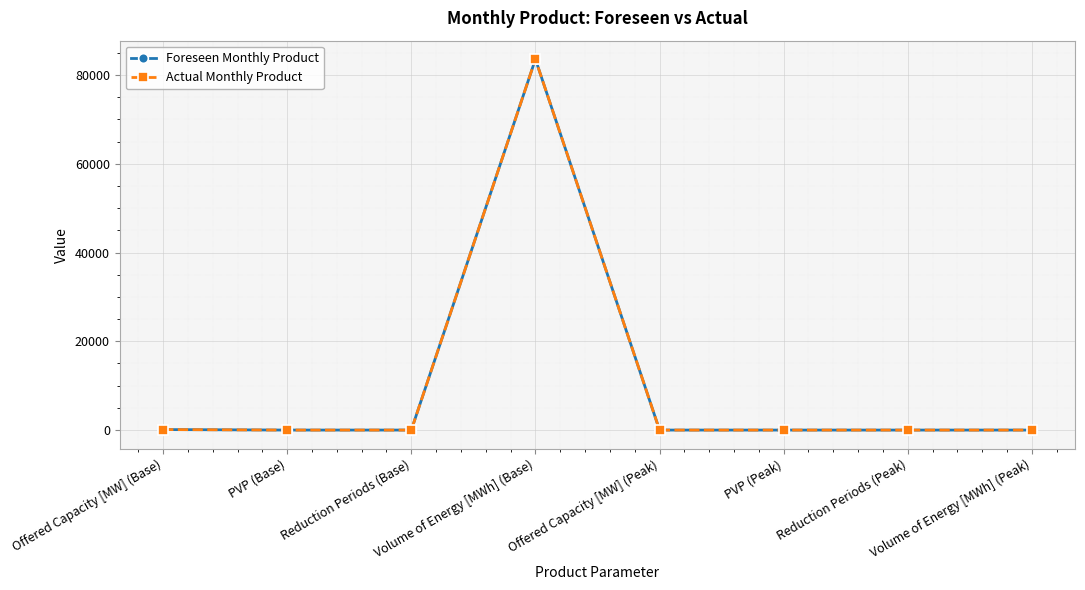

Does the chart have visible grid lines?

Yes